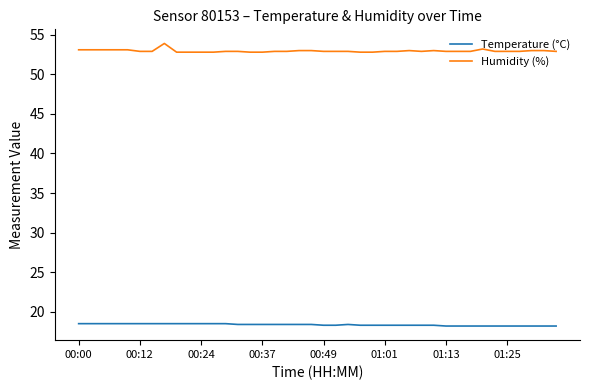

What is the maximum value shown in the chart?

53.9